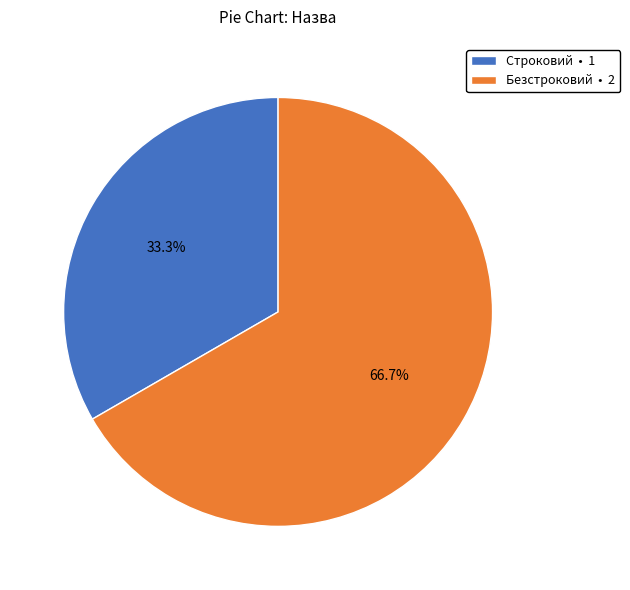

To the nearest percent, what portion does Безстроковий represent?

67%